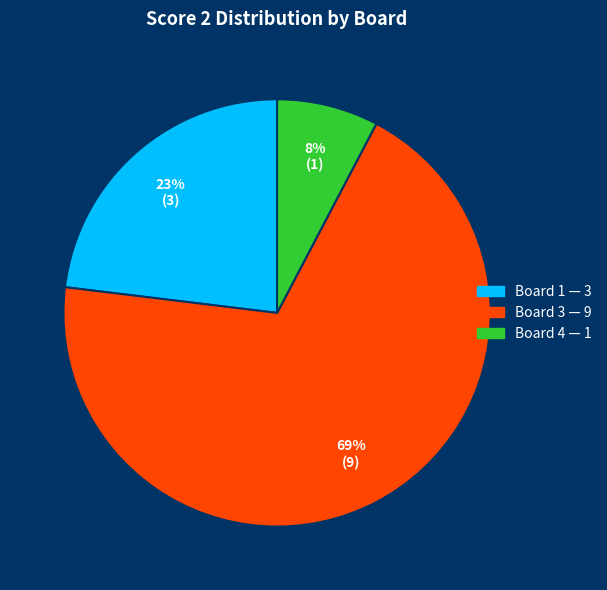

Is there any slice that represents more than half of the pie?

Yes